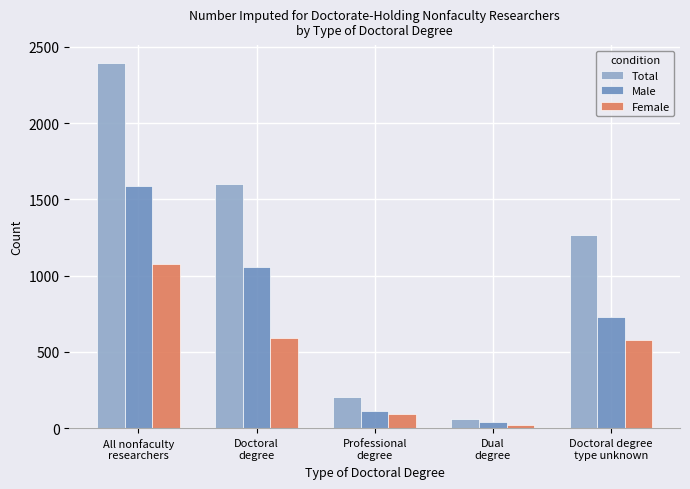

Which series has the widest spread of values?

Total